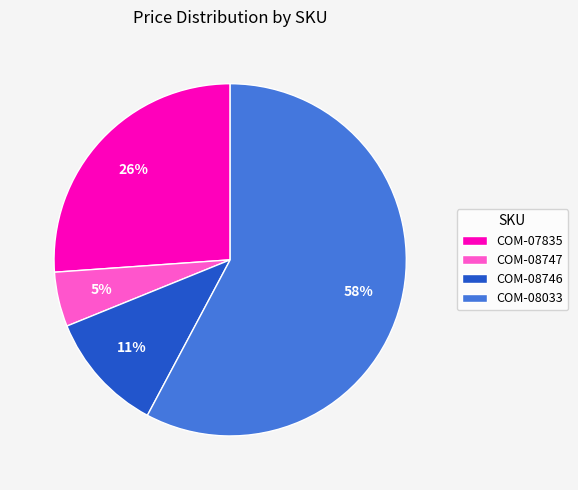

Rank the categories by value from lowest to highest.

COM-08747, COM-08746, COM-07835, COM-08033